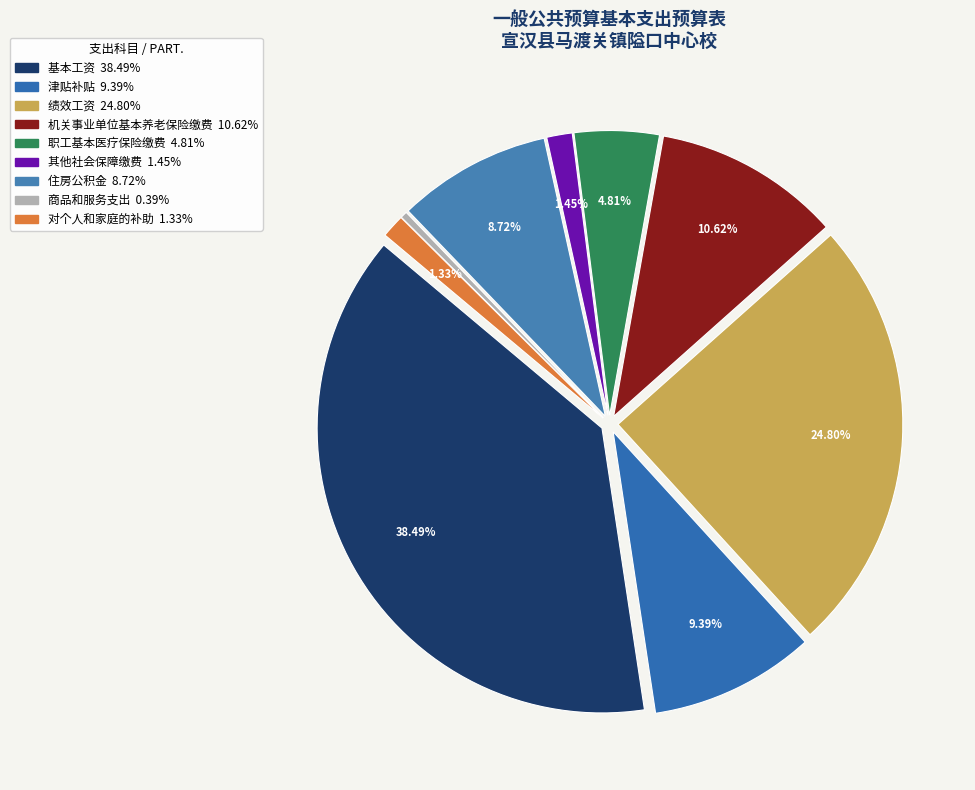

True or false: 对个人和家庭的补助 accounts for 1% of the total.

True